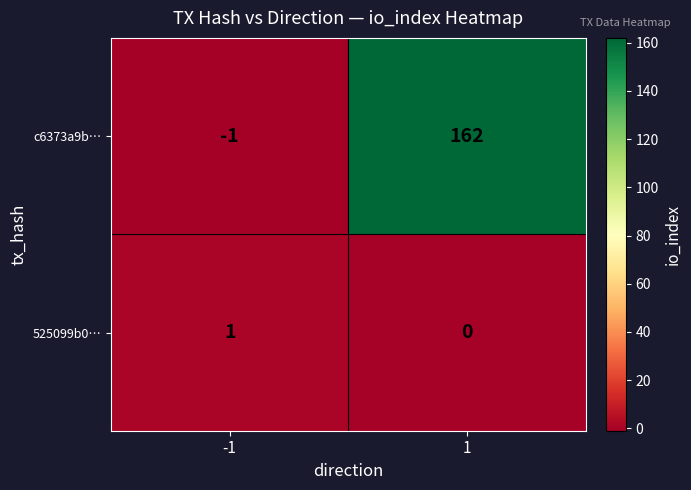

The value of 525099b0… at -1 is 1. True or false?

True